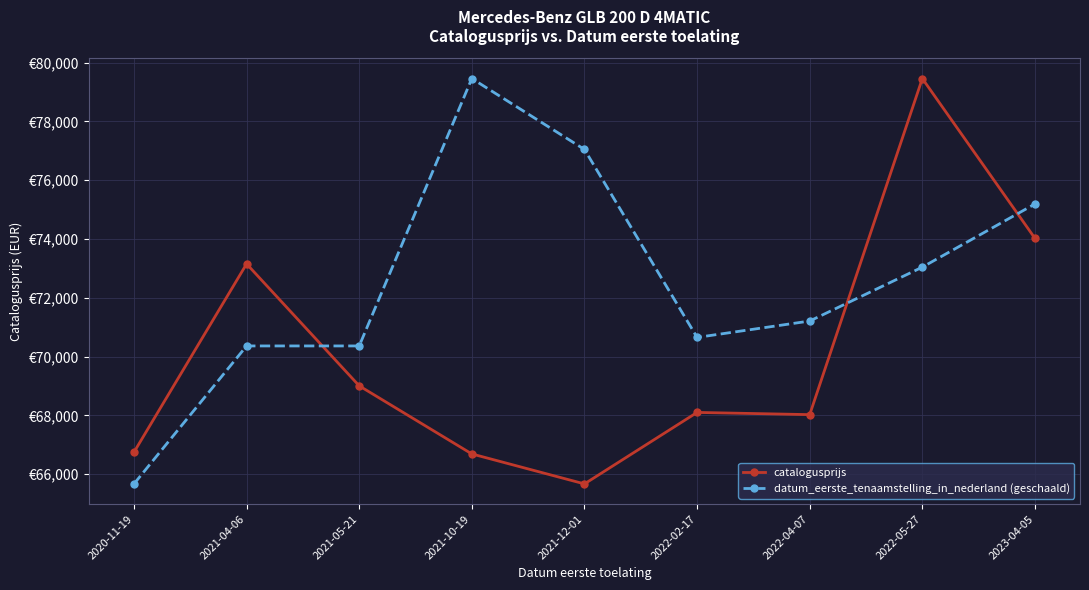

What are all the series names shown in the legend?

catalogusprijs, datum_eerste_tenaamstelling_in_nederland (geschaald)